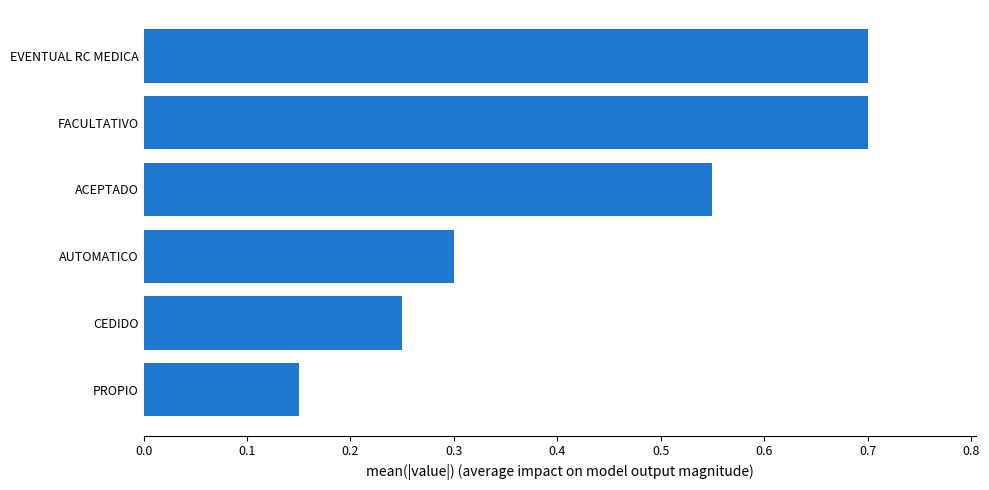

Is it true that the value at FACULTATIVO is 0.7?

True